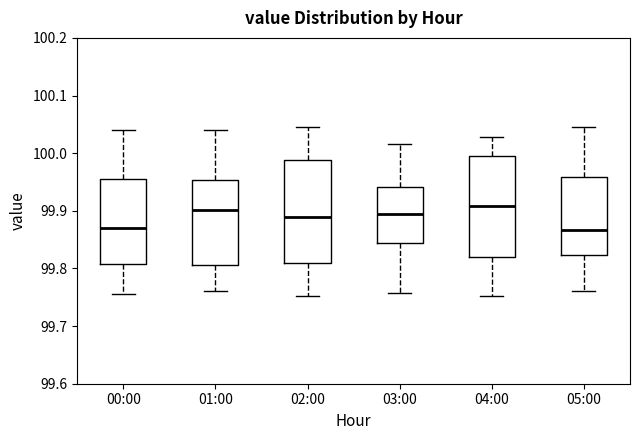

Reading left to right, transcribe this box plot: for each box, give where its median line is, the range the box spans, and where its two whiskers end, as read against the y-axis. The values are not printed on the chart, so give them approximately, as read against the axis.

00:00: median 99.87, box 99.81 to 99.96, whiskers 99.76 to 100.04
01:00: median 99.90, box 99.81 to 99.95, whiskers 99.76 to 100.04
02:00: median 99.89, box 99.81 to 99.99, whiskers 99.75 to 100.05
03:00: median 99.89, box 99.84 to 99.94, whiskers 99.76 to 100.02
04:00: median 99.91, box 99.82 to 99.99, whiskers 99.75 to 100.03
05:00: median 99.87, box 99.82 to 99.96, whiskers 99.76 to 100.05